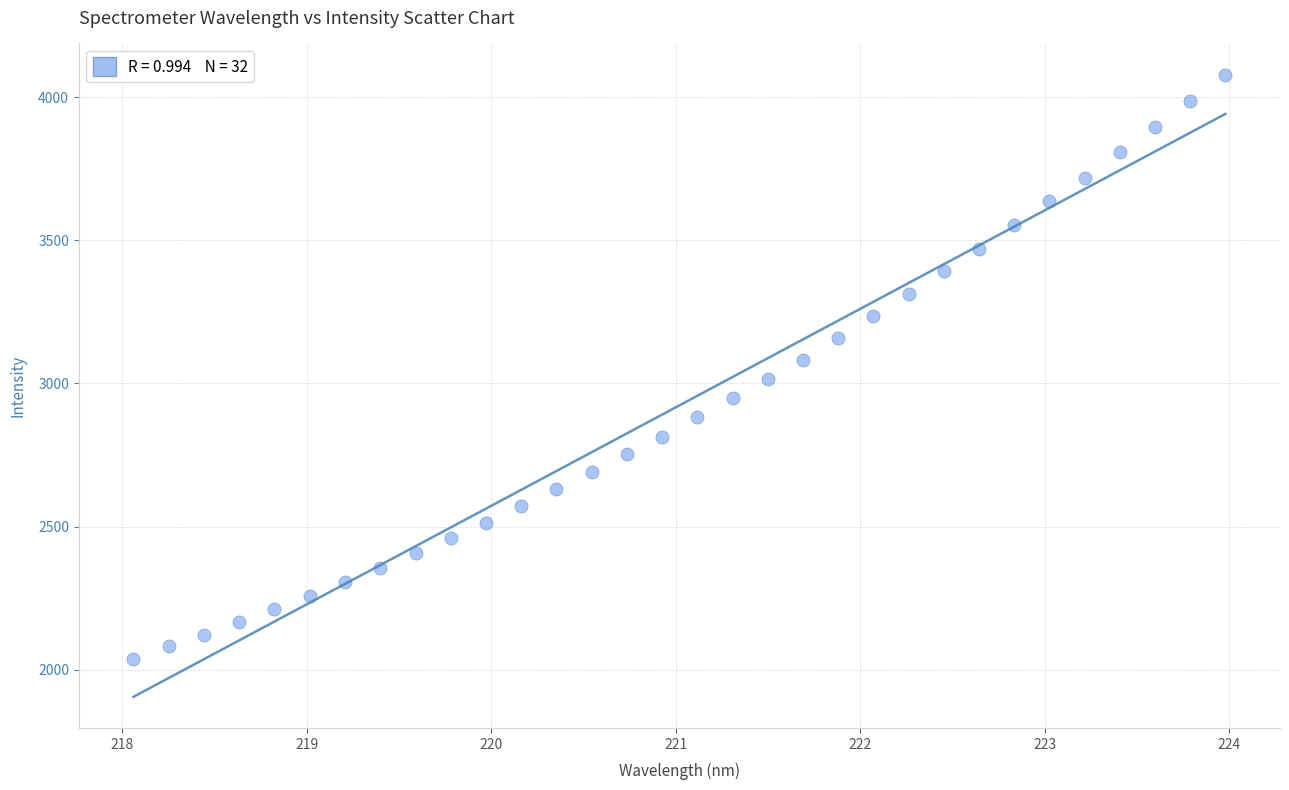

What is the range of X values (max minus min)?

5.9